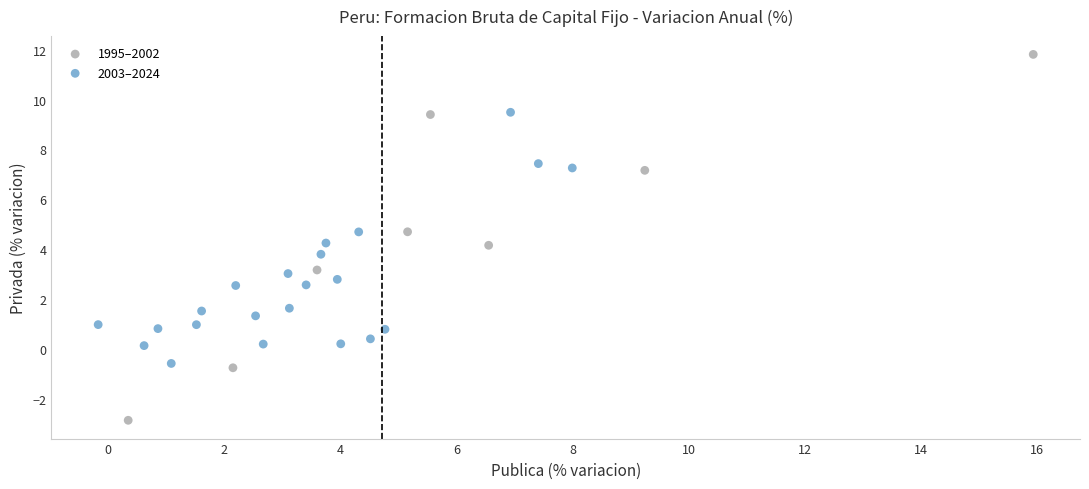

Which series has the widest spread of Y values?

1995–2002